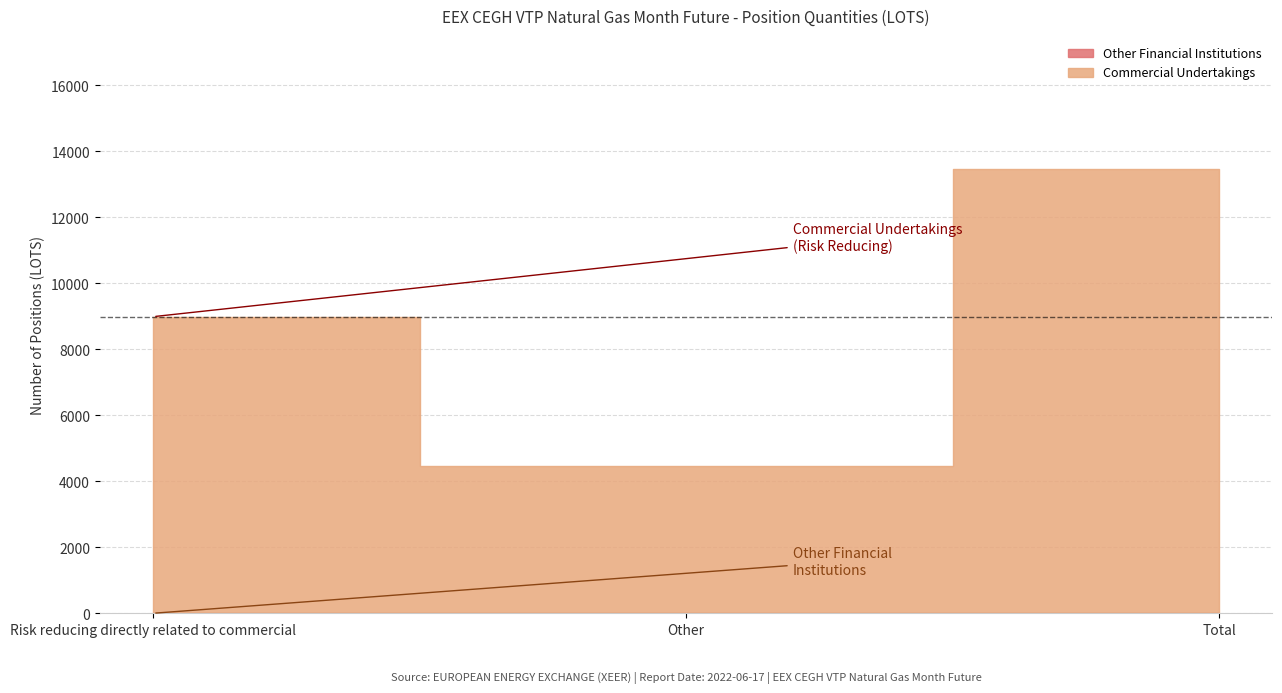

Rank the series by their average value, from lowest to highest.

Other Financial Institutions Long, Commercial Undertakings Long